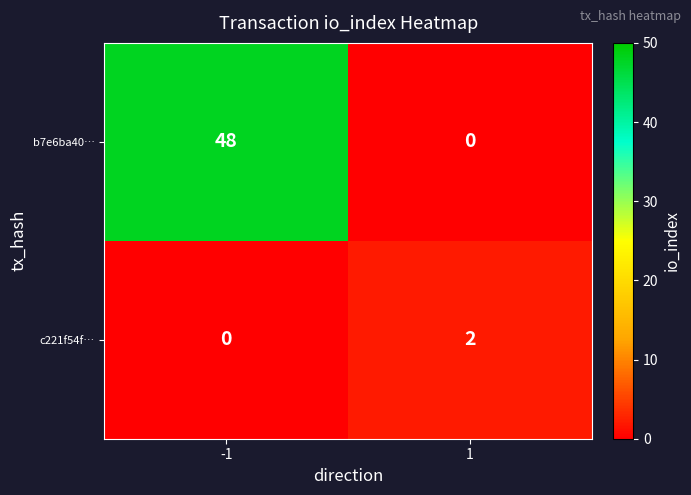

Which series has the largest range (max minus min)?

b7e6ba40…